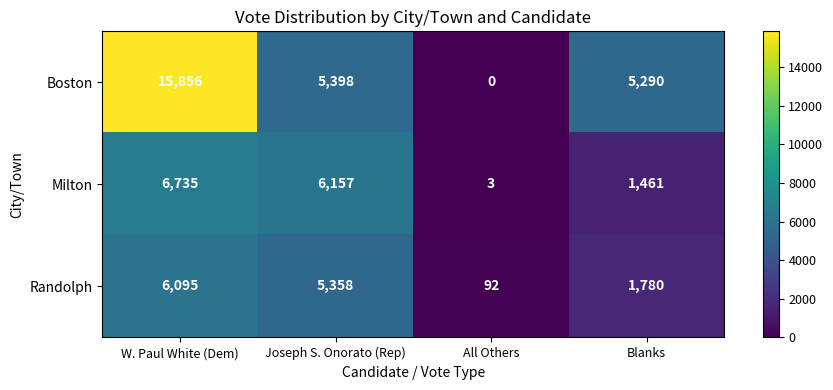

How many categories are shown in the chart?

4